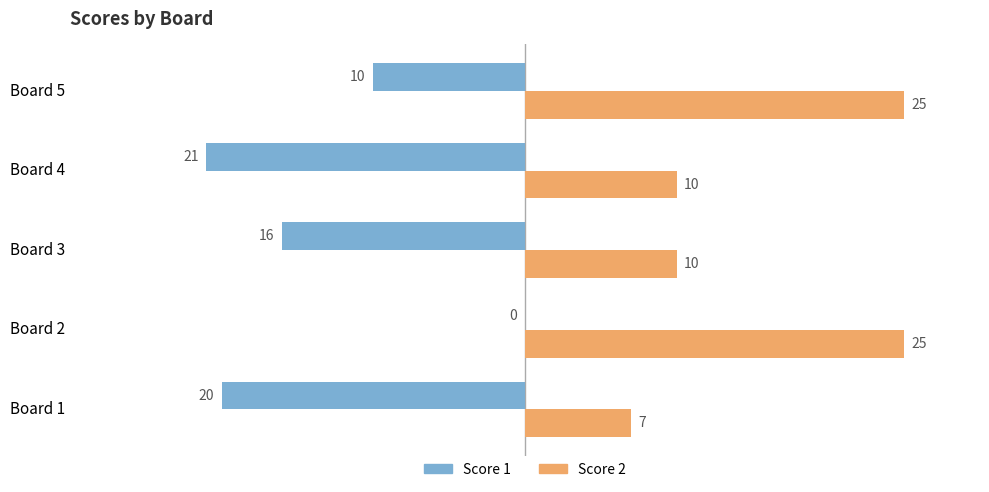

What is the greatest value displayed?

25